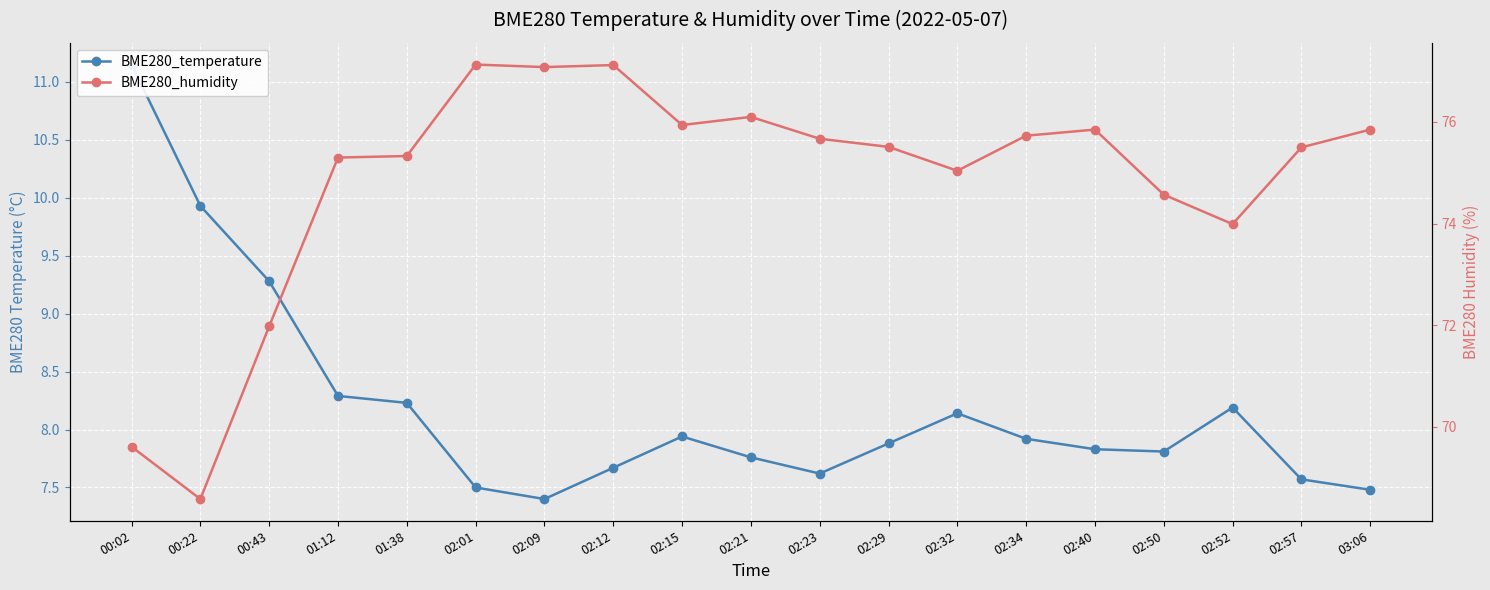

Rank the series by their maximum value, from highest to lowest.

BME280_humidity, BME280_temperature